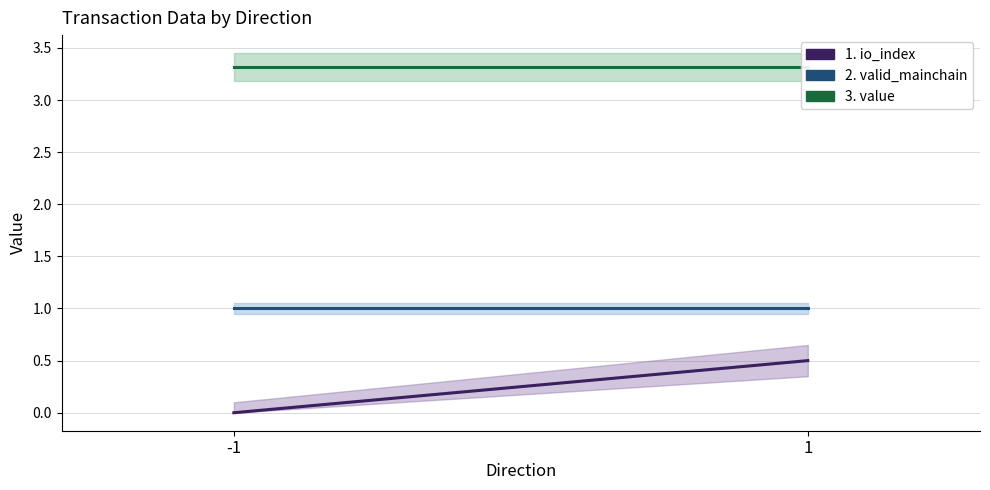

Reading right to left, extract all data points from this chart.

1. io_index: 0.5	0.0
2. valid_mainchain: 1.0	1.0
3. value: 3.3	3.3